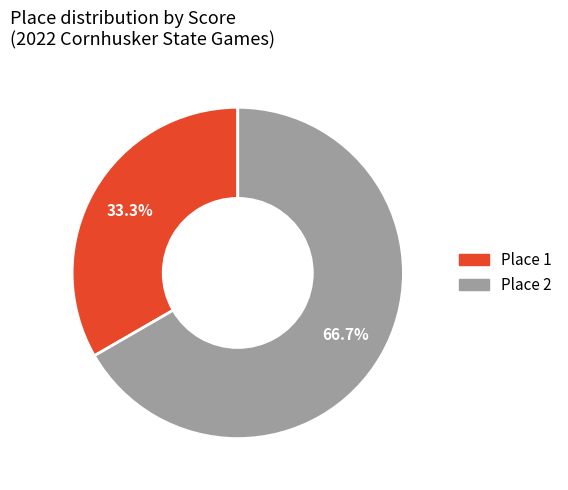

What is the ratio of the value at Place 2 to the value at Place 1?

2.0